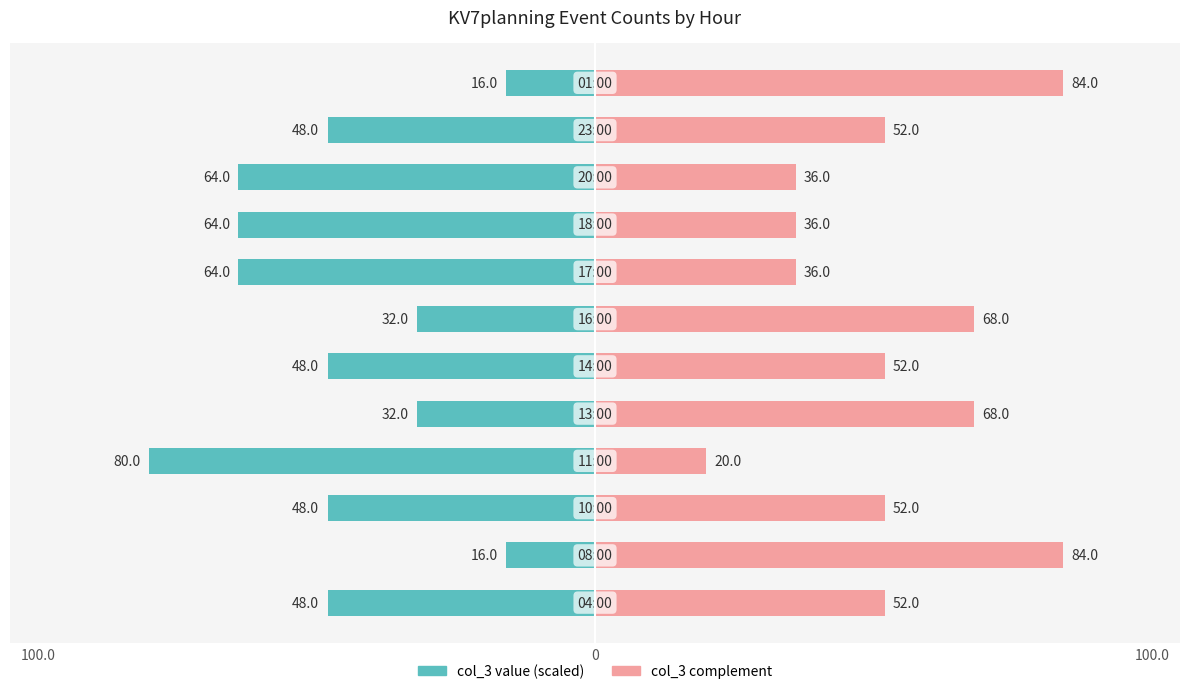

Is the value of col_3 (left) at 8 greater than the value of col_3 (right complement) at 100.0?

No